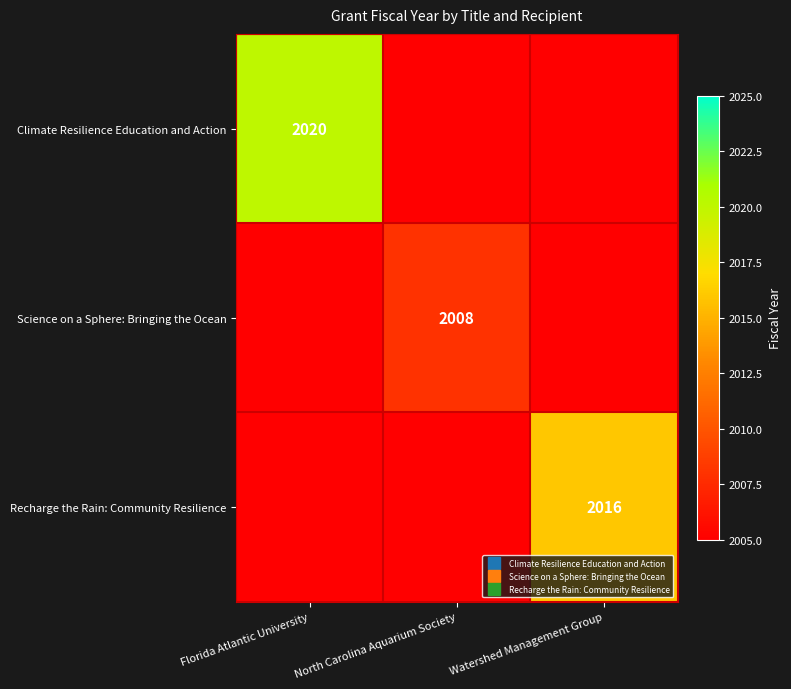

Which category has the highest value in the Science on a Sphere: Bringing the Ocean series?

North Carolina Aquarium Society